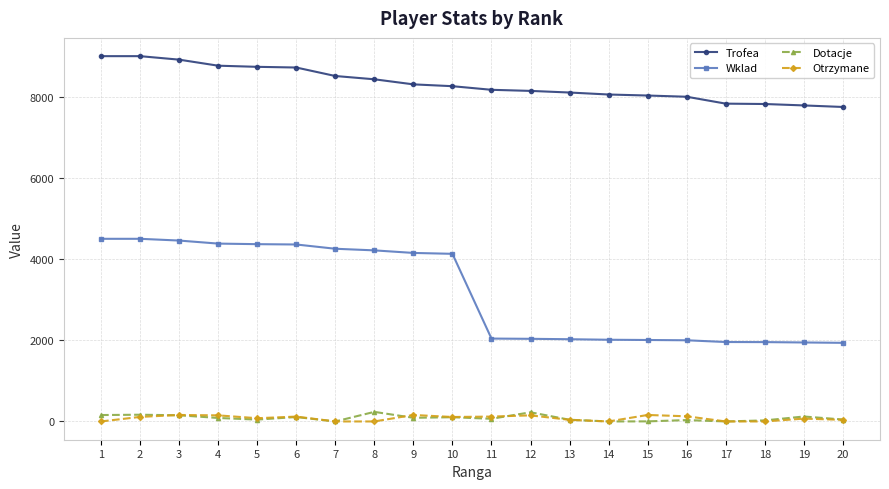

Does the chart display data point markers on the line(s)?

Yes